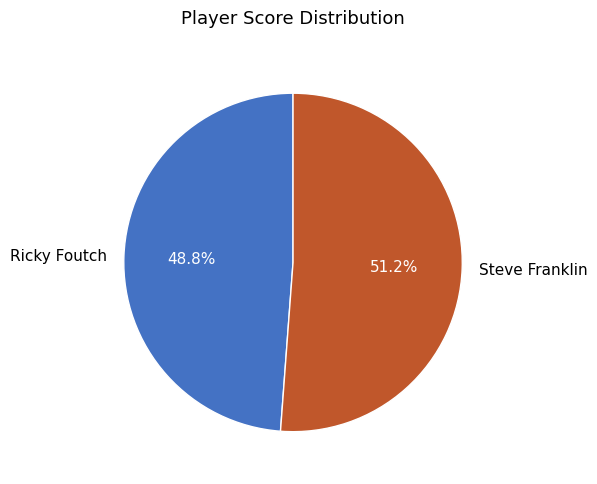

What is the ratio of the value at Ricky Foutch to the value at Steve Franklin?

1.0